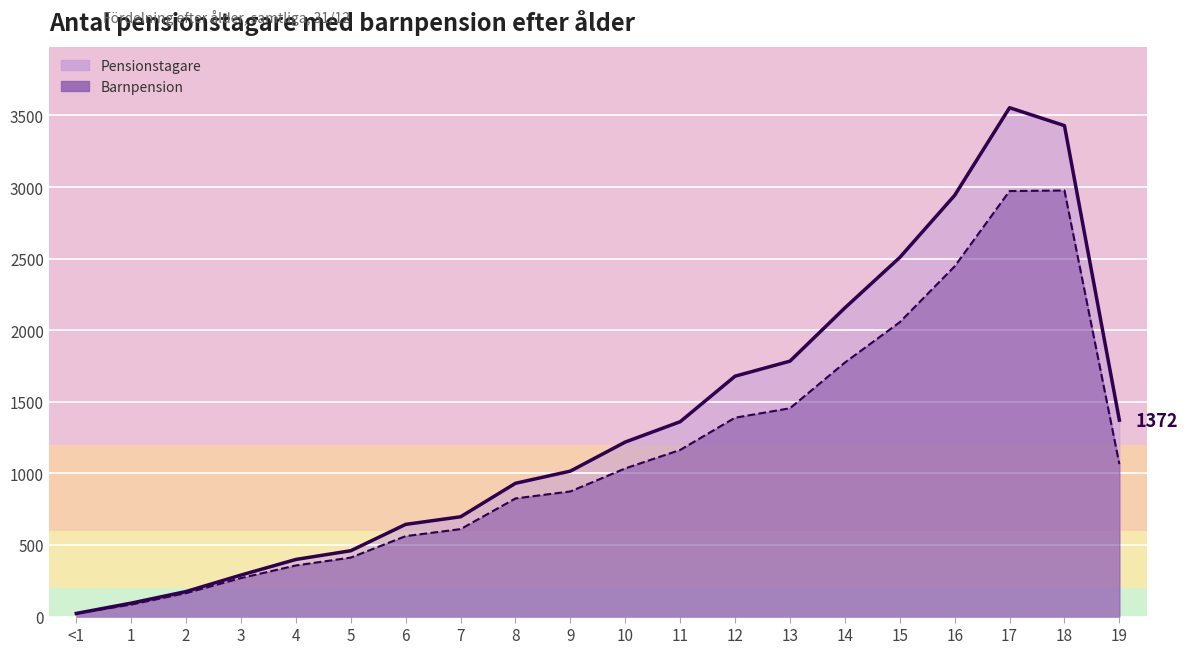

How many data points does each series have?

20